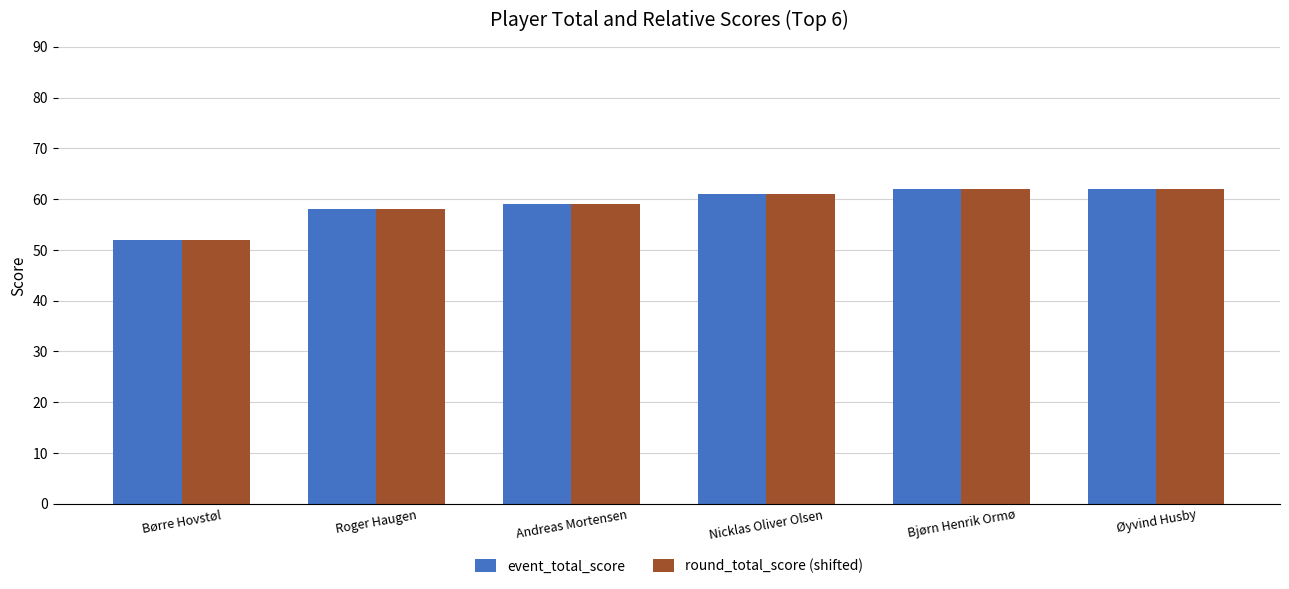

What is the difference between the event_total_score values at Nicklas Oliver Olsen and Bjørn Henrik Ormø?

1